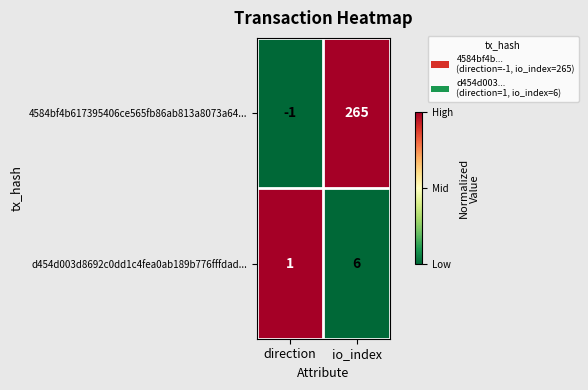

Which category has the lowest value across all series?

direction